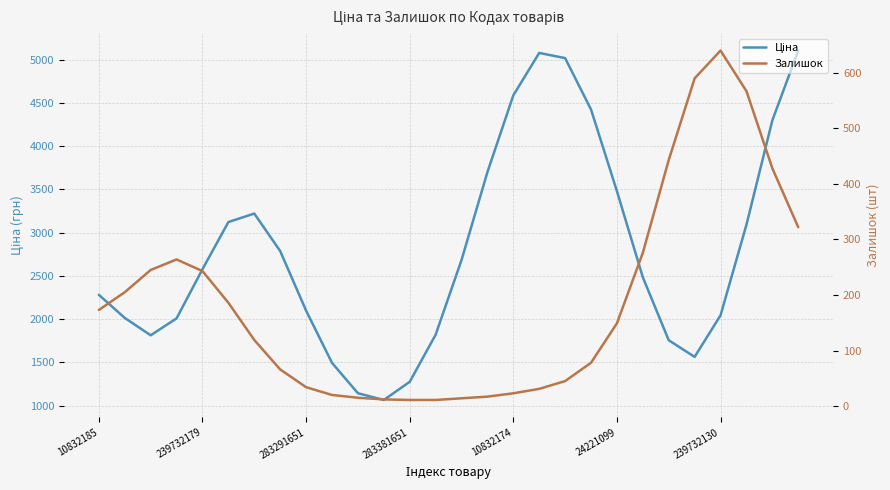

True or false: Залишок has a value of 15.0 at 10.

True